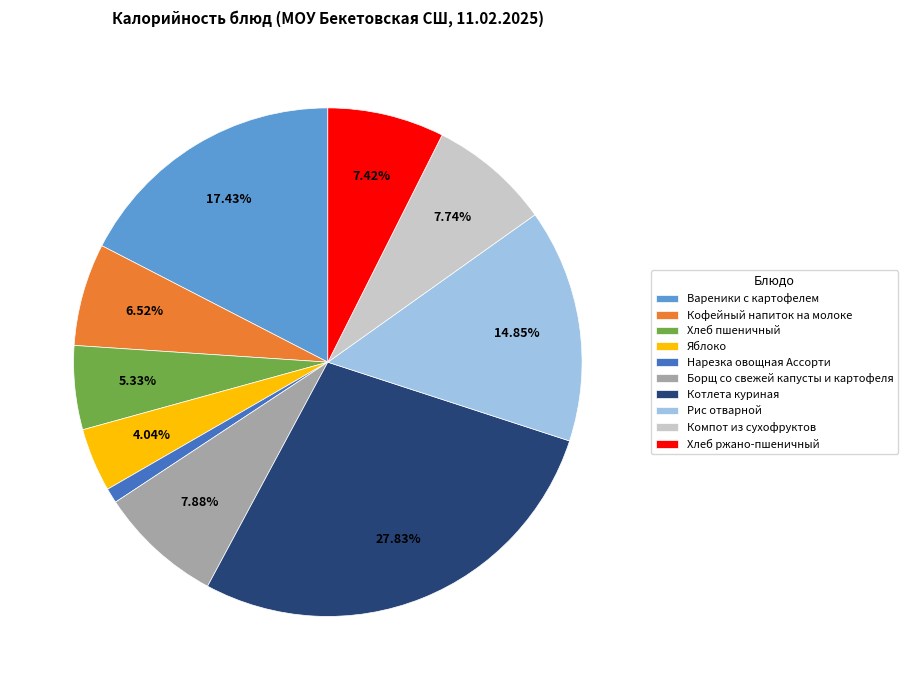

What percentage is the Кофейный напиток на молоке slice, to the nearest percent?

7%